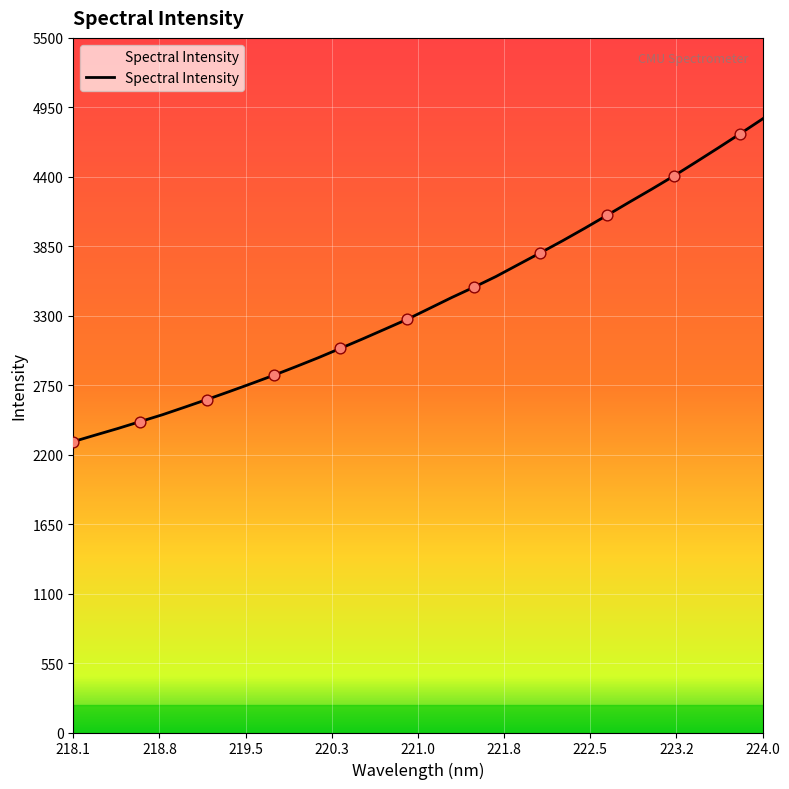

What is the minimum value shown in the chart?

2303.3